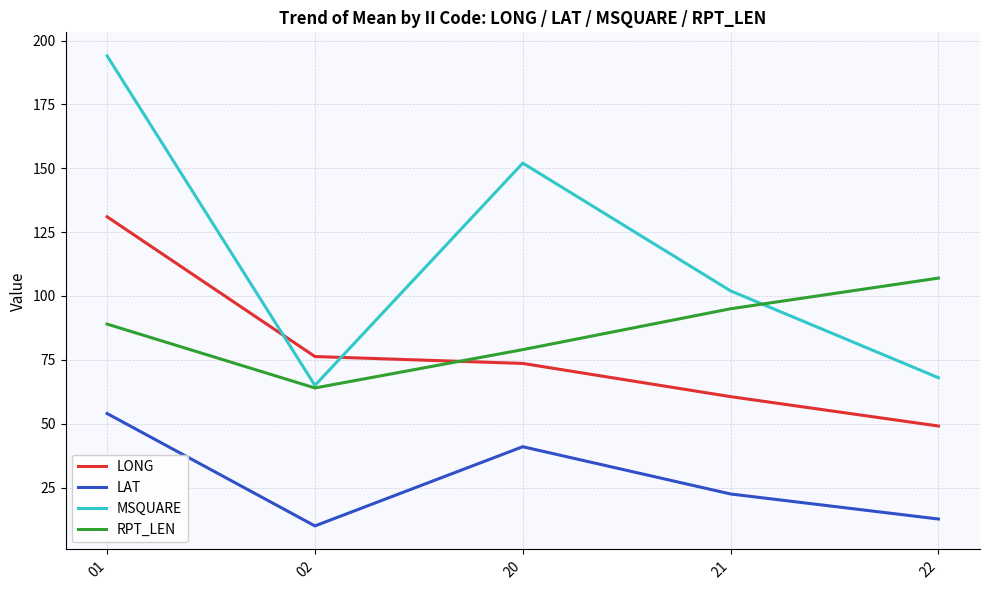

Is it true that MSQUARE equals 102.0 at 21?

True